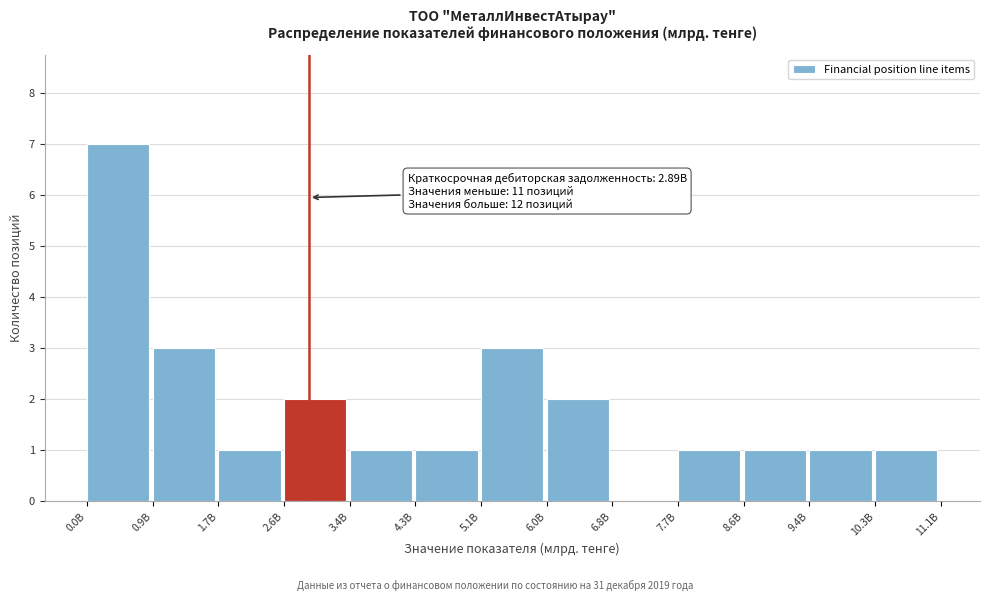

Reading left to right, transcribe all the data shown in this chart.

0.0B=7	0.9B=3	1.7B=1	2.6B=2	3.4B=1	4.3B=1	5.1B=3	6.0B=2	6.8B=0	7.7B=1	8.6B=1	9.4B=1	10.3B=1